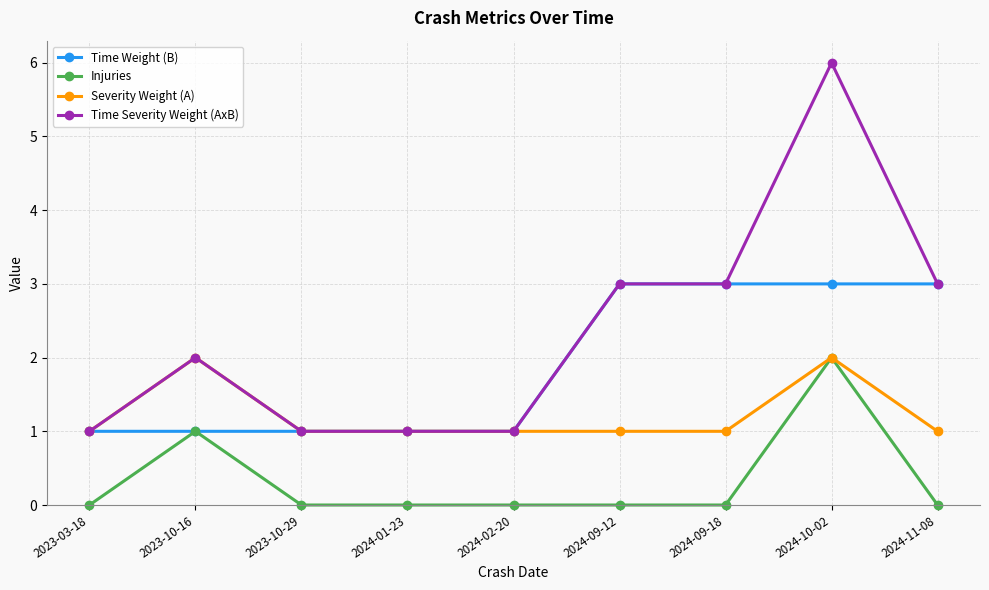

What is the sum of the Injuries values at 2023-10-29 and 2024-10-02?

2